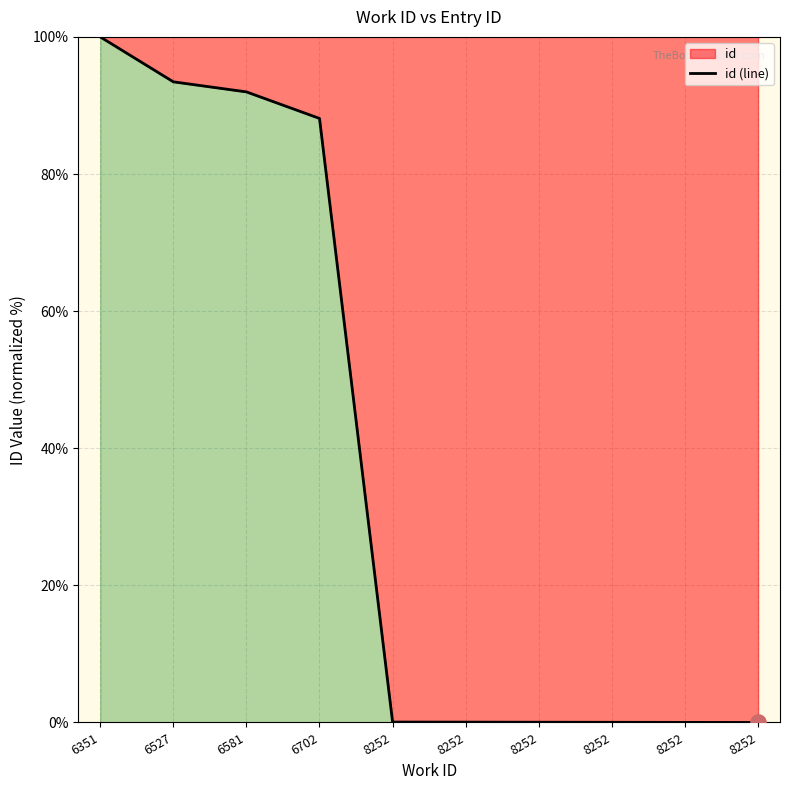

What is the change in value from 6351 to 8252?

-99.9